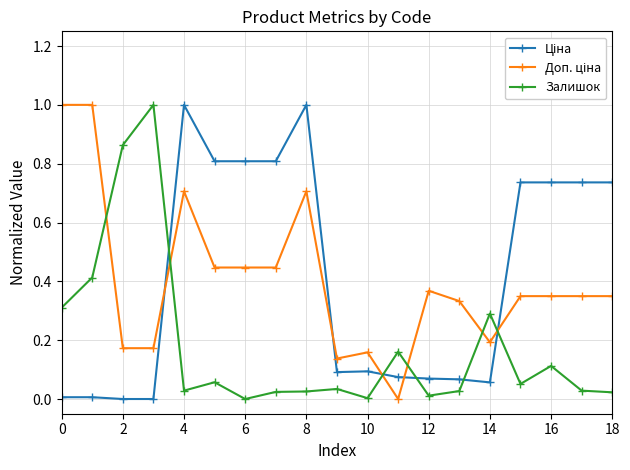

What is the maximum value shown in the chart?

1.0